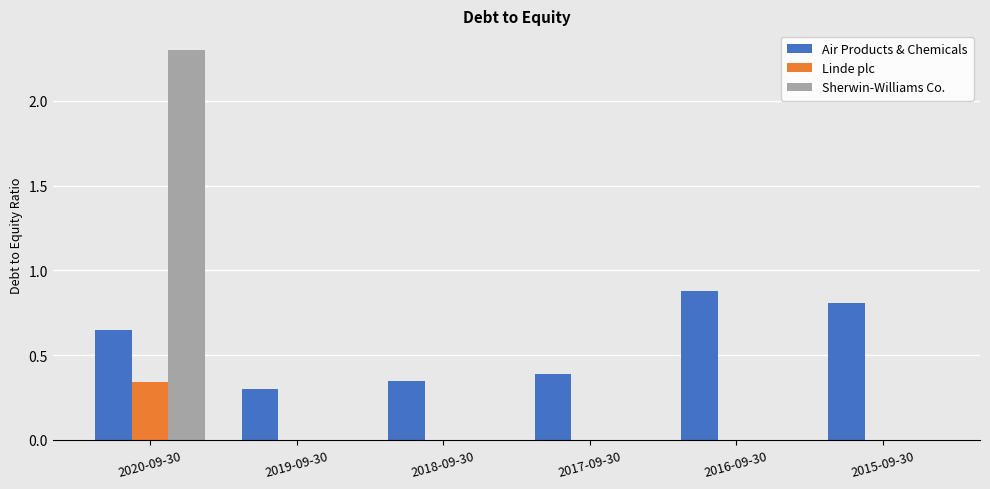

How many Air Products & Chemicals values are between 0 and 1?

6